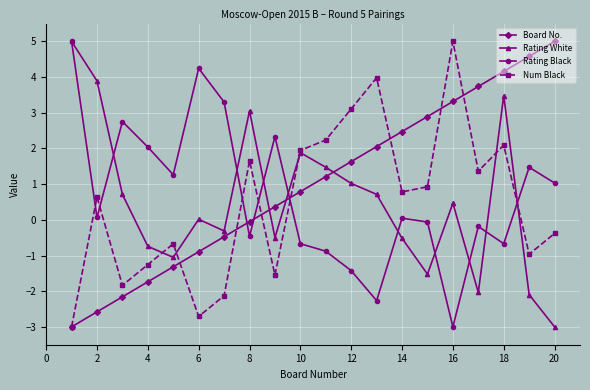

What is the value of the Rating White point at the 11th from the left?

1.5